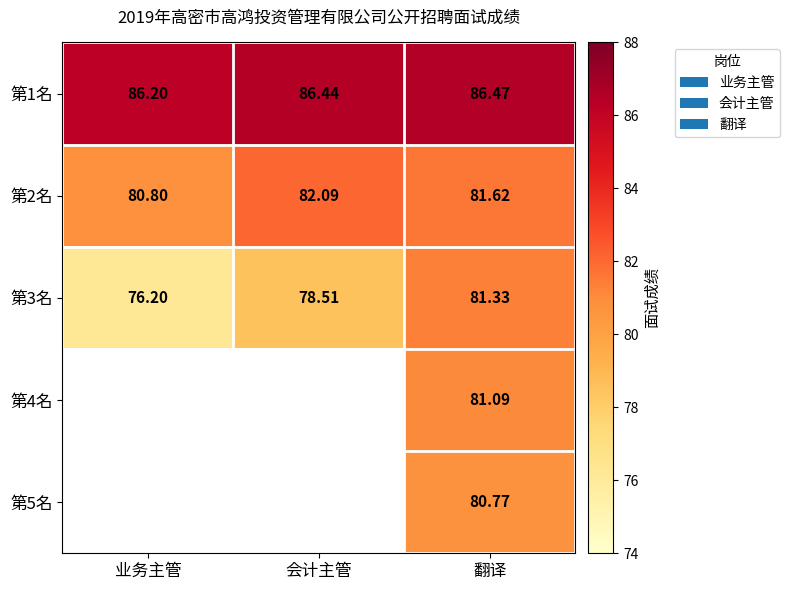

Is the value of 第2名 at 业务主管 greater than the value of 第3名 at 业务主管?

Yes